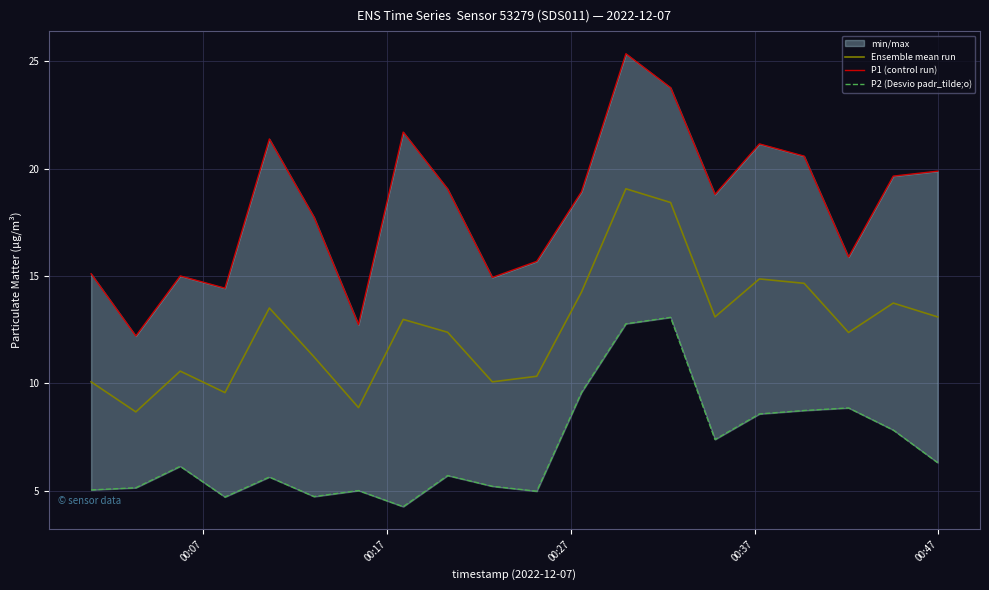

What is the maximum value for Ensemble mean run?

19.1